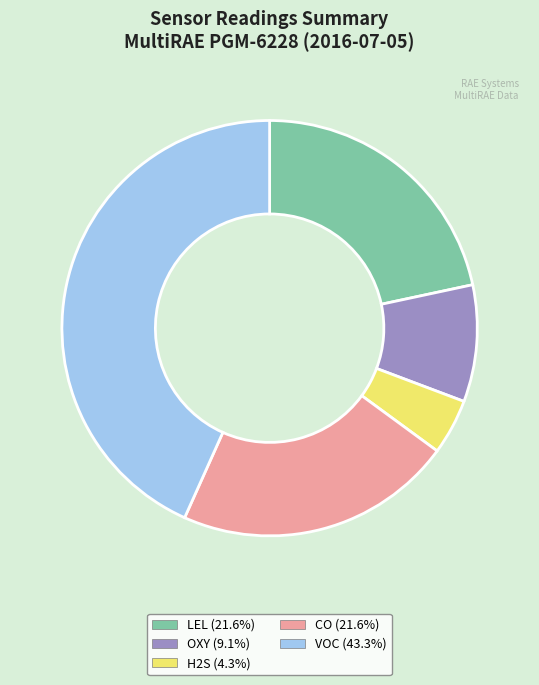

Count the number of slices in the pie.

5